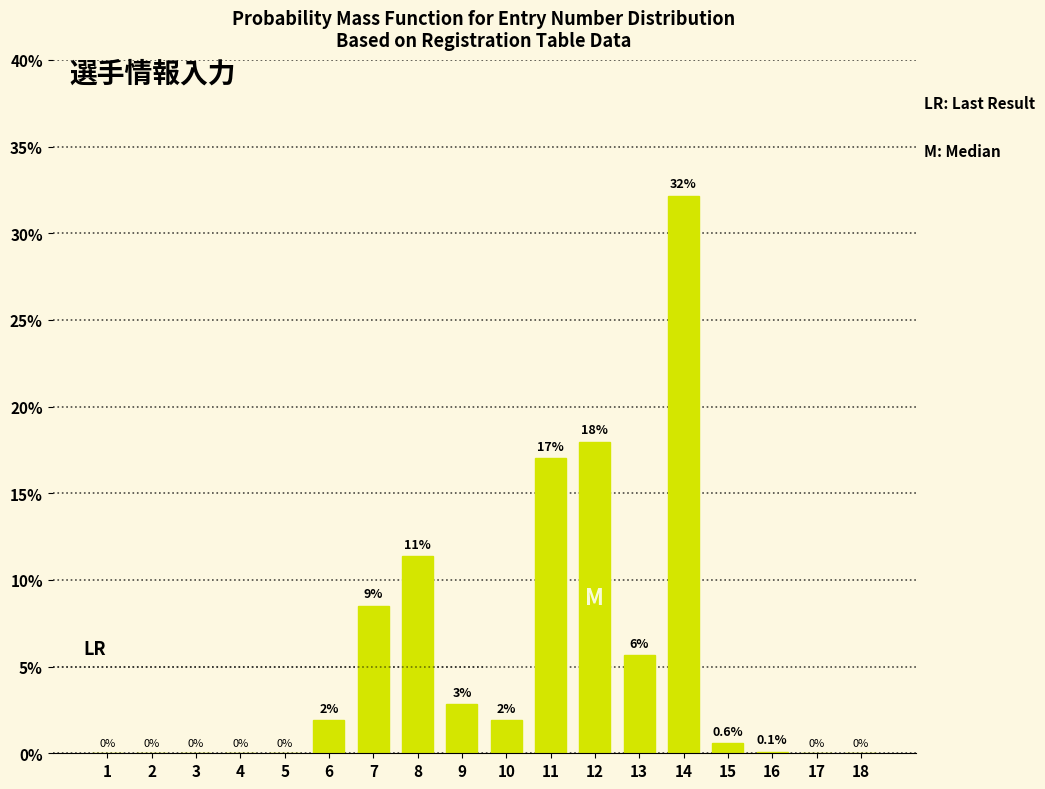

What is the change in value from 5 to 12?

+18.0